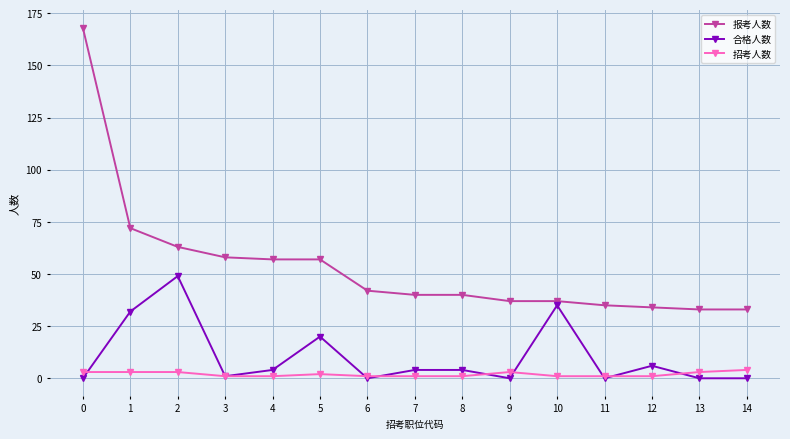

Between 0 and 13, which series saw the biggest shift?

报考人数